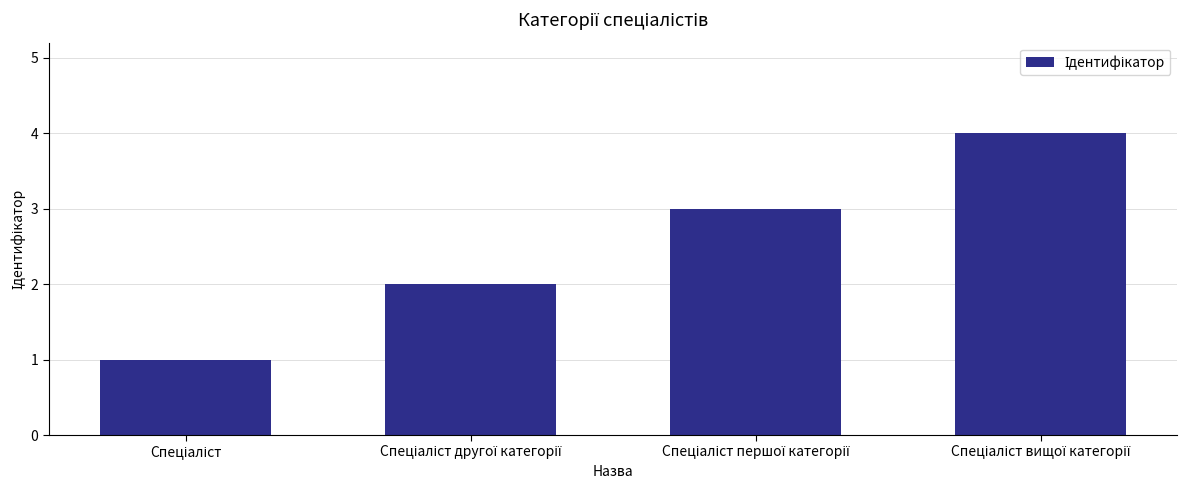

What is the greatest value displayed?

4